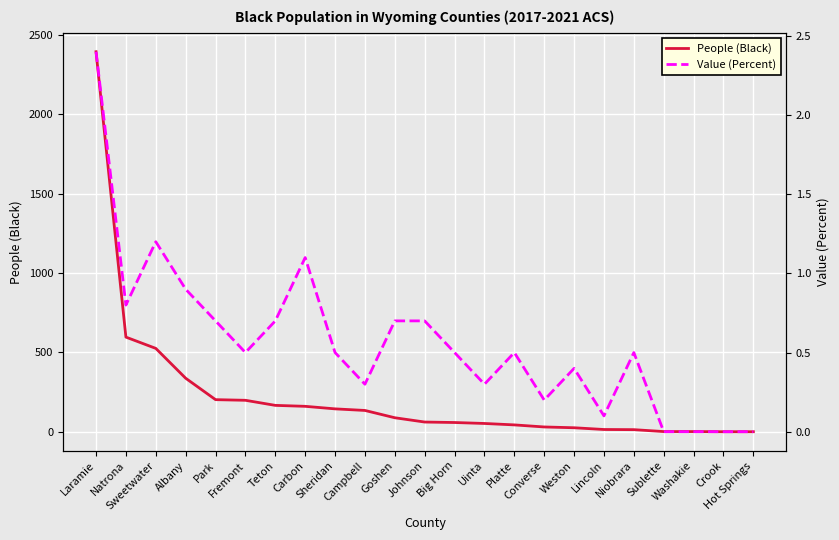

The value of Value (Percent) at Park is 0.2. True or false?

False